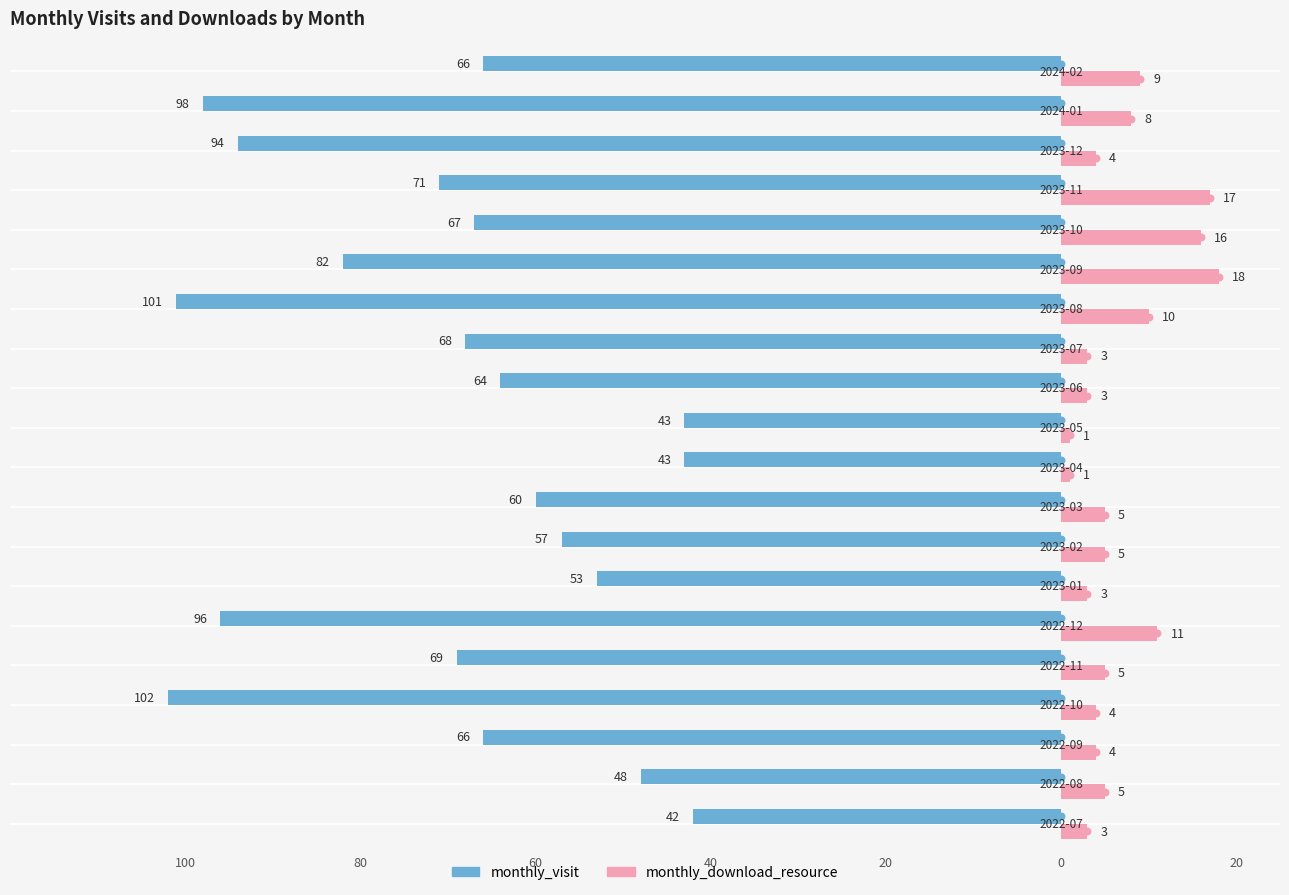

What are all the series names shown in the legend?

monthly_visit, monthly_download_resource